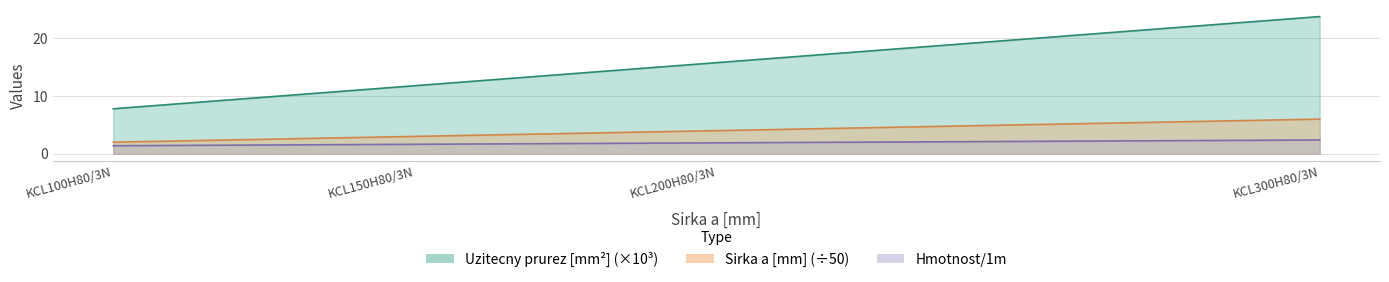

What is the label of the 3rd point from the left?

KCL200H80/3N